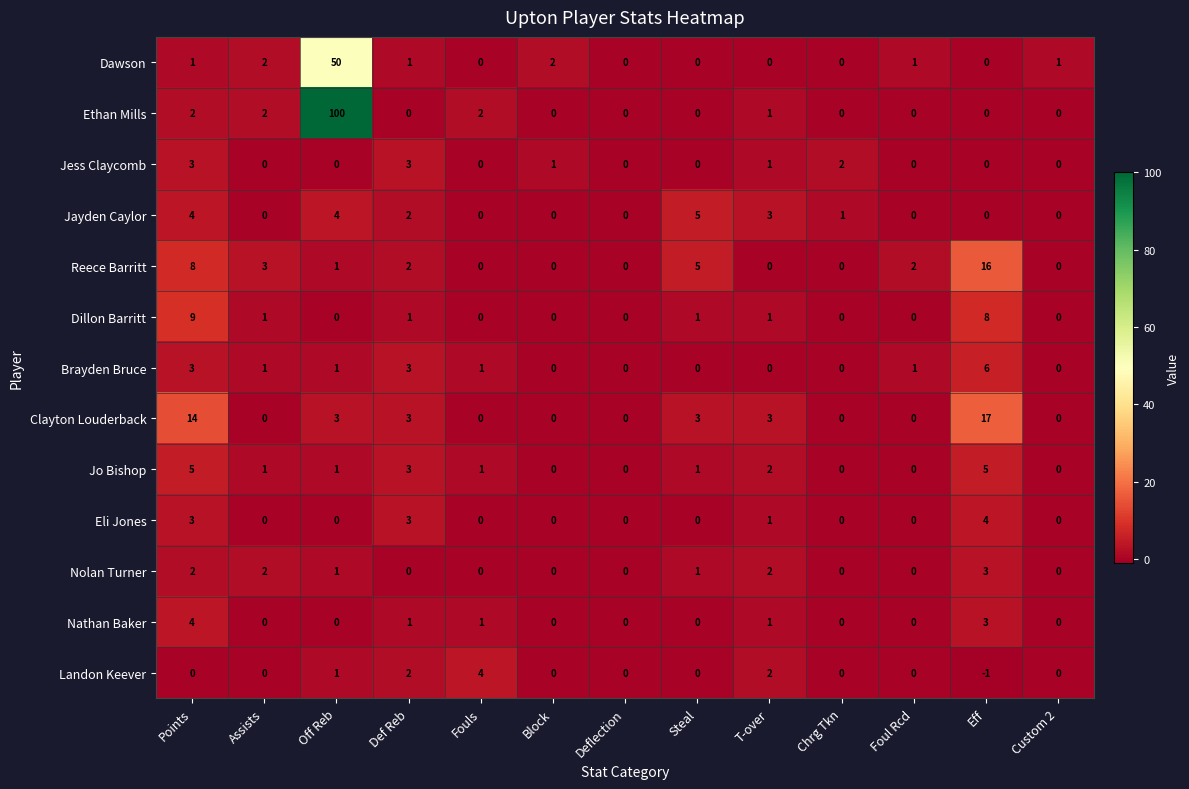

At which label is Reece Barritt closest to 8?

Points